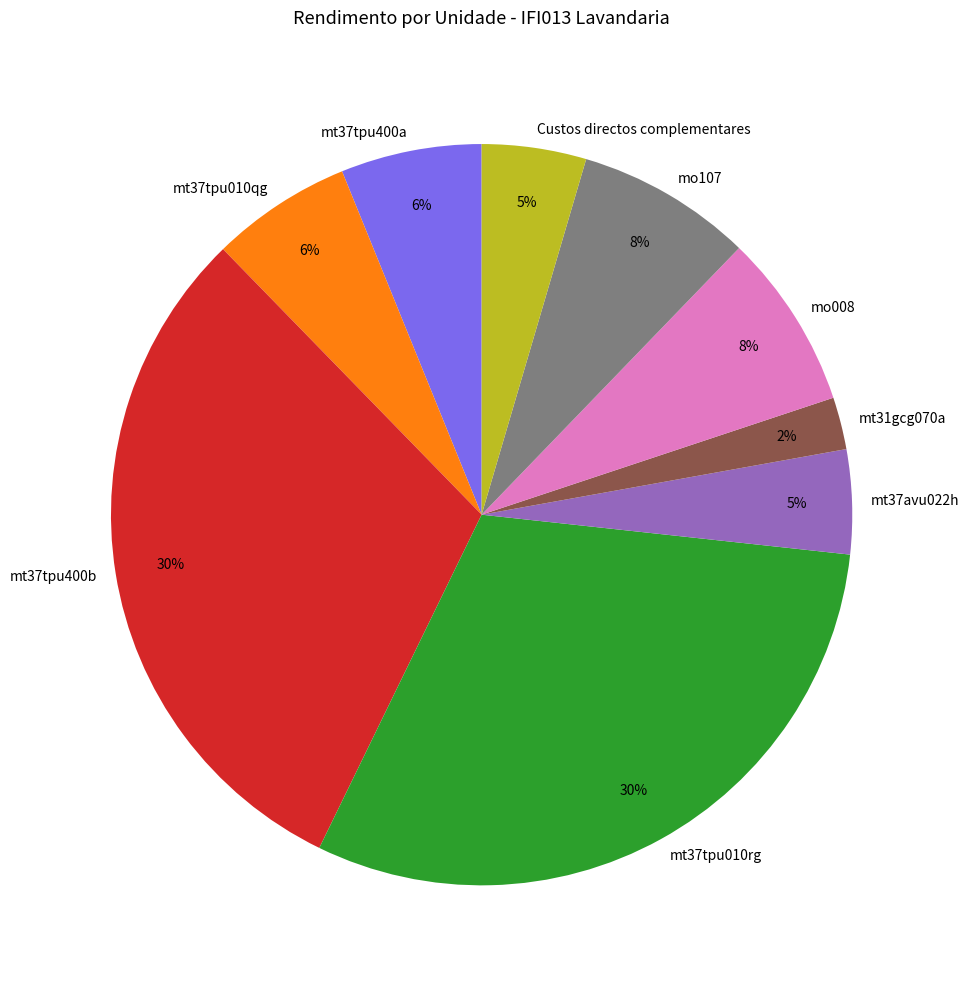

How many slices are in this pie chart?

9